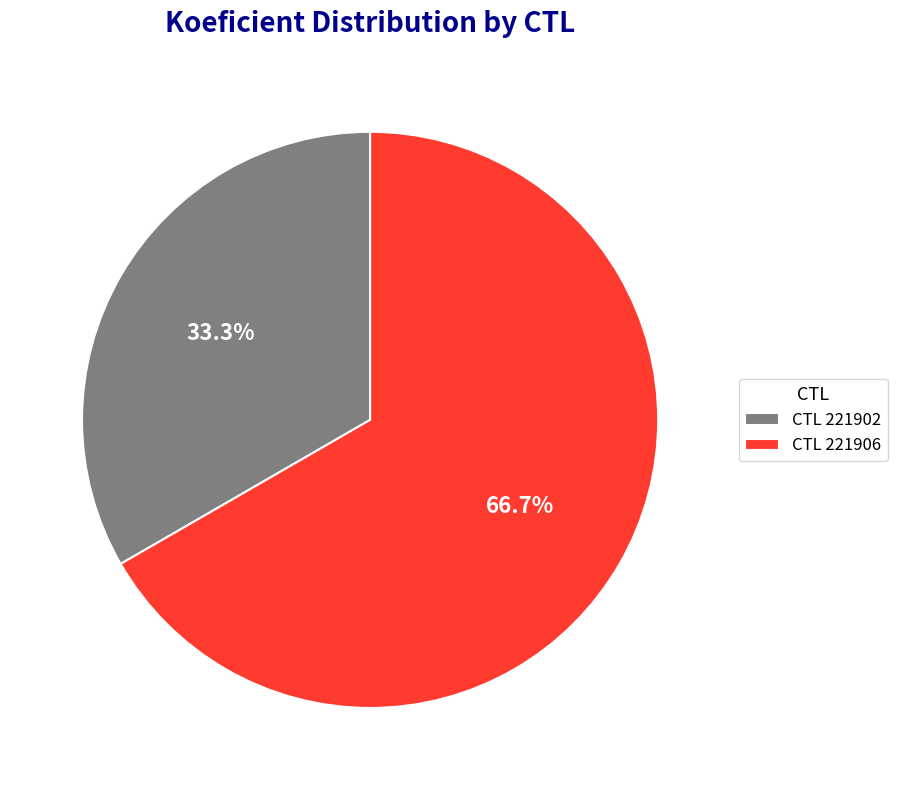

How much of the chart is everything except CTL 221906?

33.3%